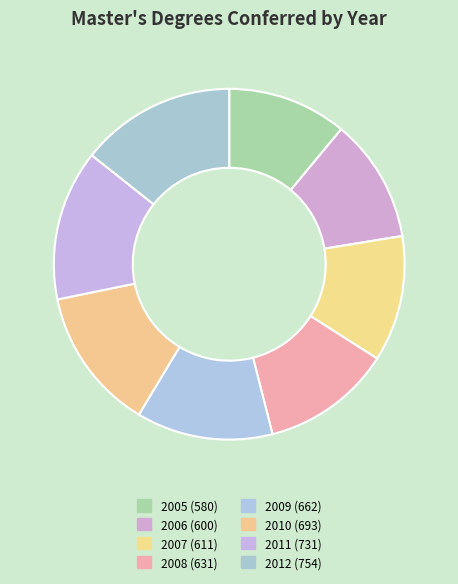

Is the sum of 2012 and 2008 greater than half?

No